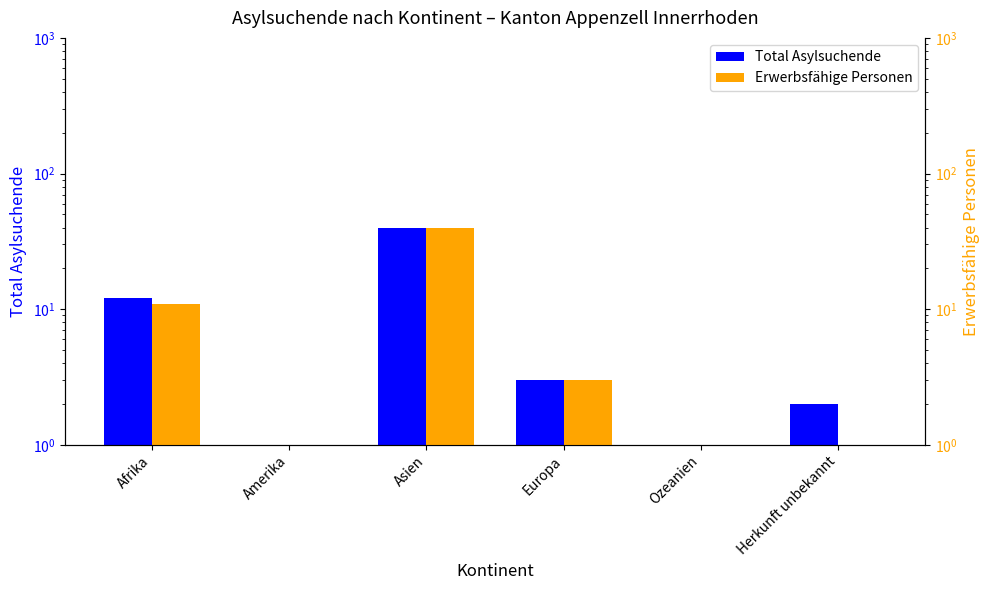

The Total Asylsuchende series shows 19 at Afrika. True or false?

False